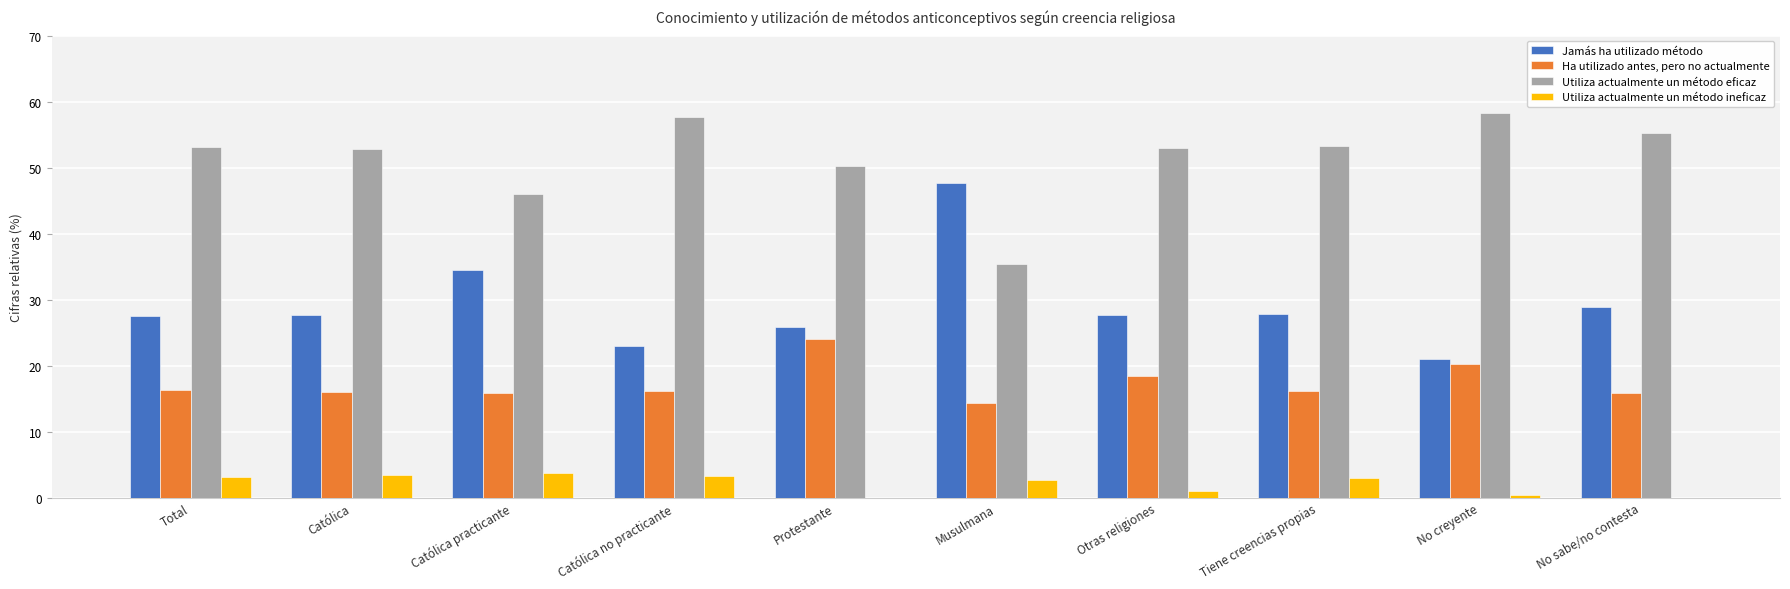

What are all the series names shown in the legend?

Jamás ha utilizado método, Ha utilizado antes, pero no actualmente, Utiliza actualmente un método eficaz, Utiliza actualmente un método ineficaz